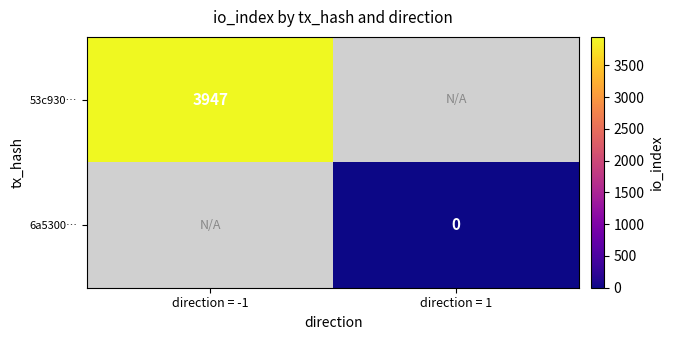

The 53c930… series shows 1570 at direction = -1. True or false?

False